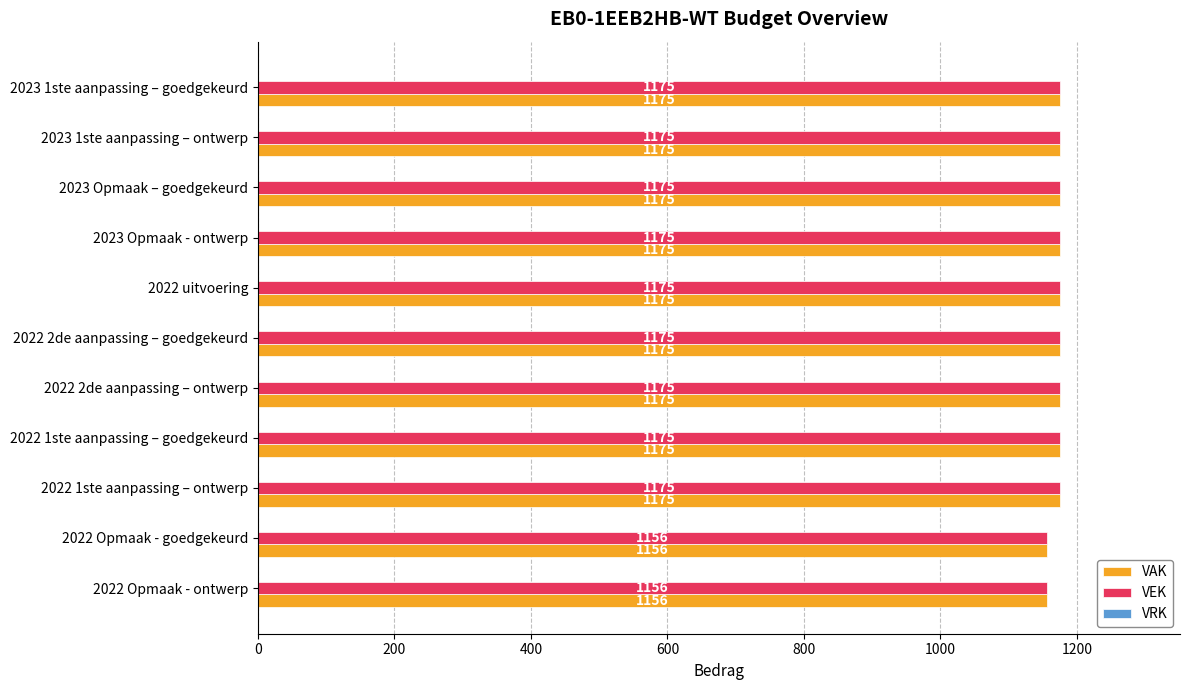

What is the difference between the maximum and minimum values in the VAK series?

19